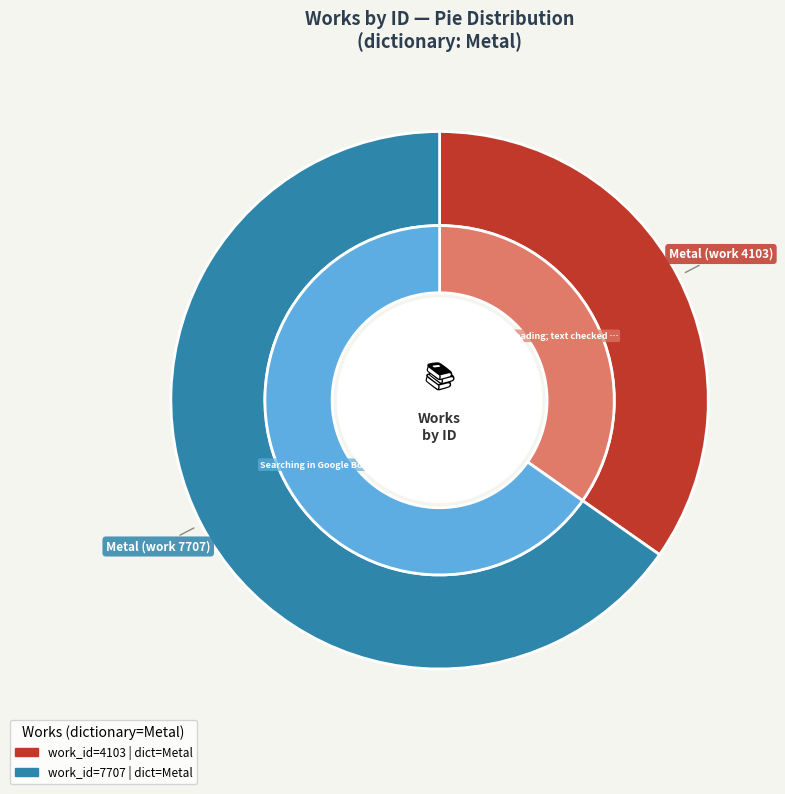

What is the largest slice in the pie chart?

Metal (work 7707)